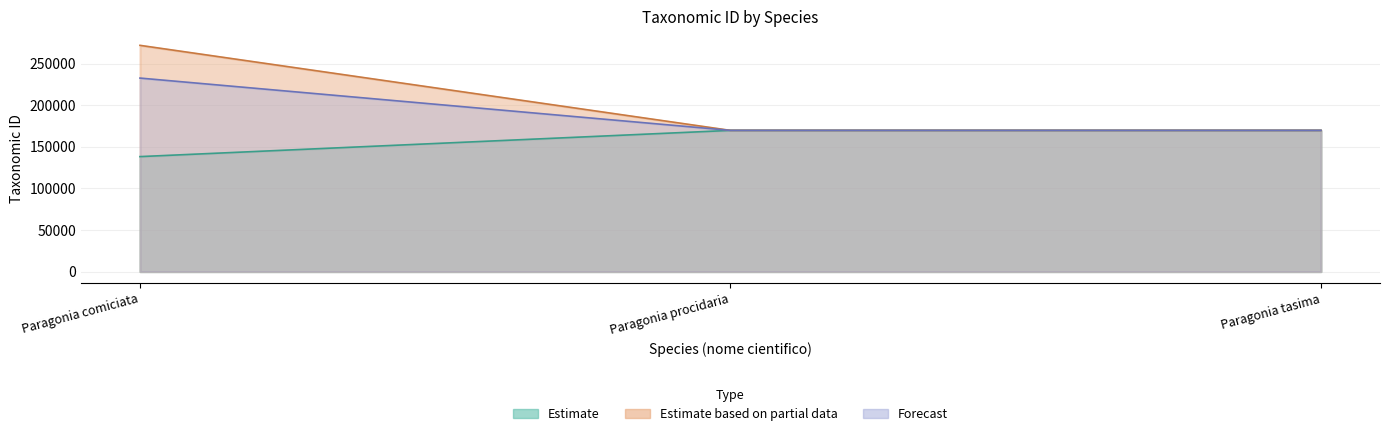

Which series has the largest total across all categories?

Estimate based on partial data